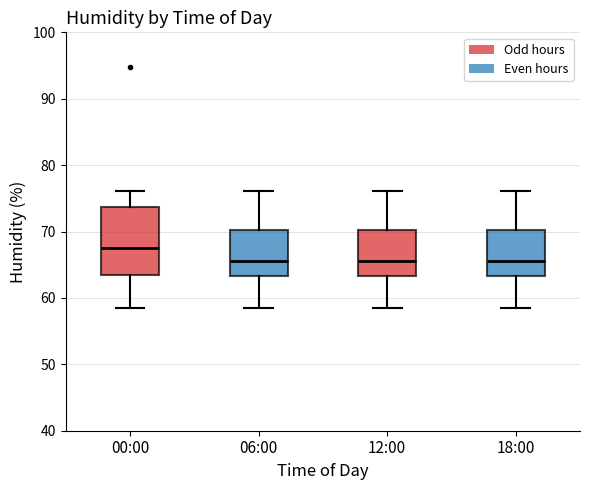

Reading left to right, transcribe this box plot: for each box, give where its median line is, the range the box spans, and where its two whiskers end, as read against the y-axis. The values are not printed on the chart, so give them approximately, as read against the axis.

00:00: median 68, box 63 to 74, whiskers 59 to 76
06:00: median 66, box 63 to 70, whiskers 59 to 76
12:00: median 66, box 63 to 70, whiskers 59 to 76
18:00: median 66, box 63 to 70, whiskers 59 to 76